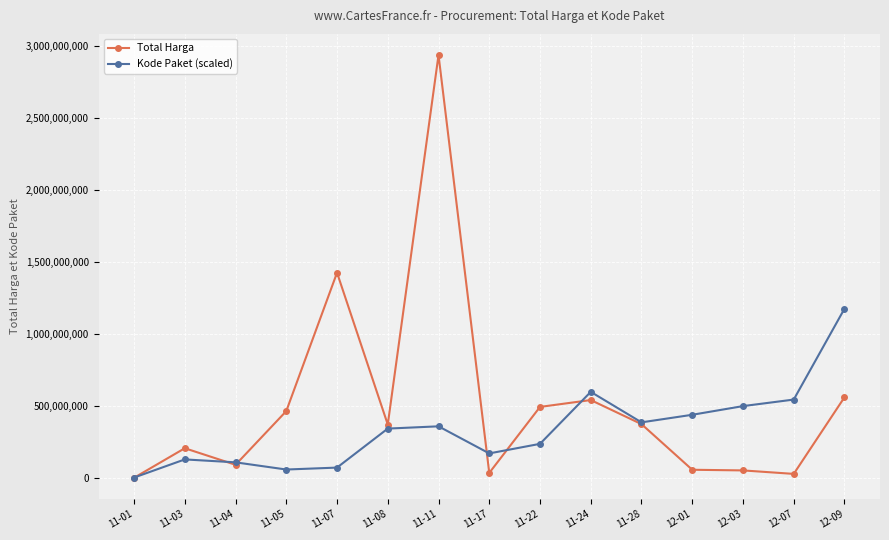

How many interior local valleys does the Kode Paket (scaled) series have?

3